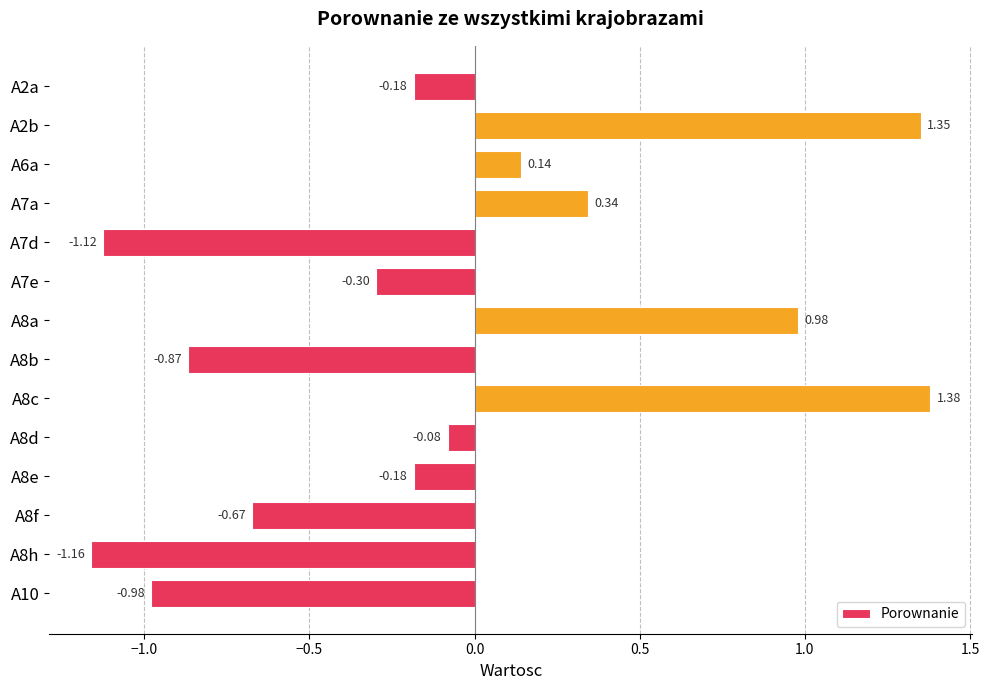

How many values are below 0?

9